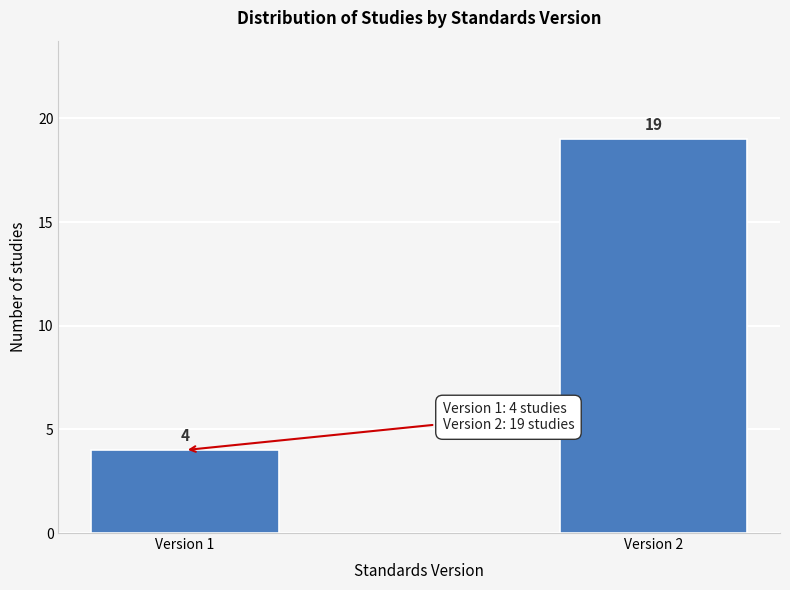

Reading left to right, extract all data points from this chart.

Version 1=4	Version 2=19